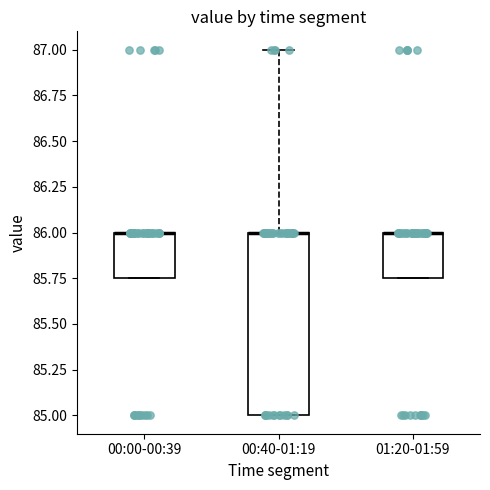

Reading left to right, transcribe this box plot: for each box, give where its median line is, the range the box spans, and where its two whiskers end, as read against the y-axis. The values are not printed on the chart, so give them approximately, as read against the axis.

00:00-00:39: median 86.00 (drawn on the box's upper edge), box 85.75 to 86.00, whiskers 85.75 to 86.00
00:40-01:19: median 86.00 (drawn on the box's upper edge), box 85.00 to 86.00, whiskers 85.00 to 87.00
01:20-01:59: median 86.00 (drawn on the box's upper edge), box 85.75 to 86.00, whiskers 85.75 to 86.00